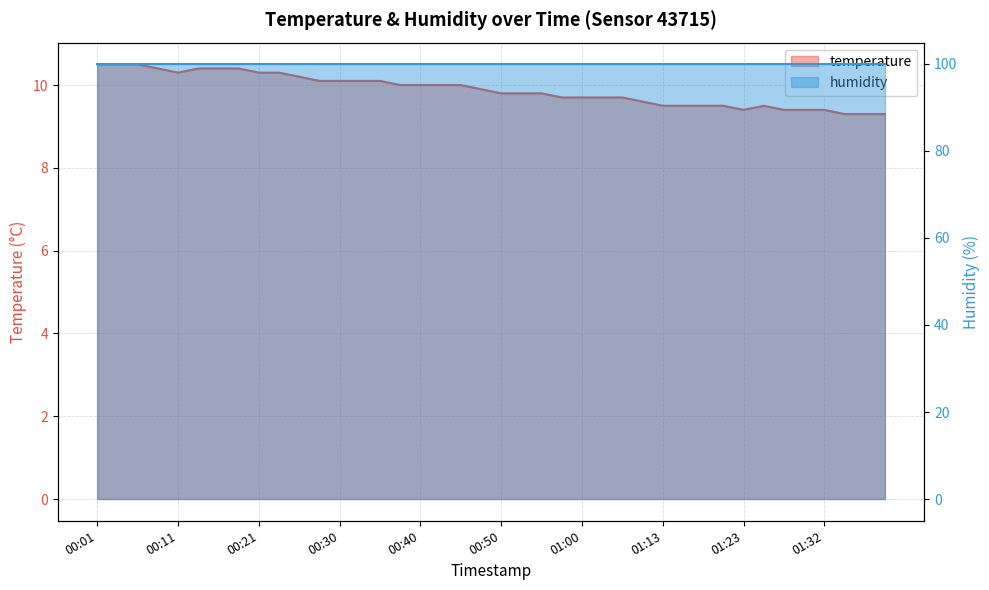

Does the chart have visible grid lines?

Yes